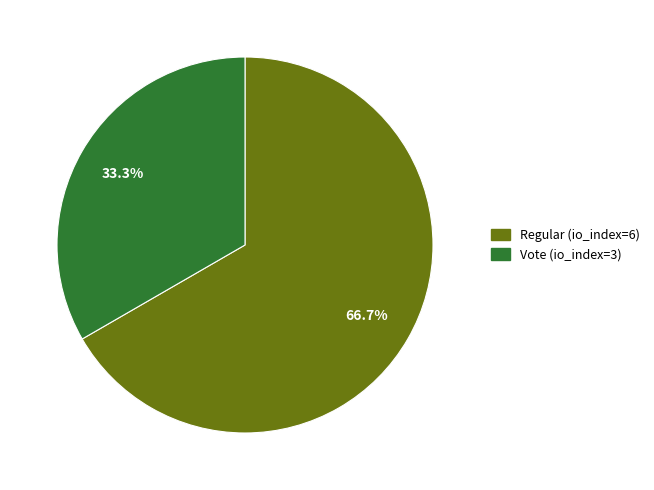

What portion of the pie excludes Vote (io_index=3)?

66.7%